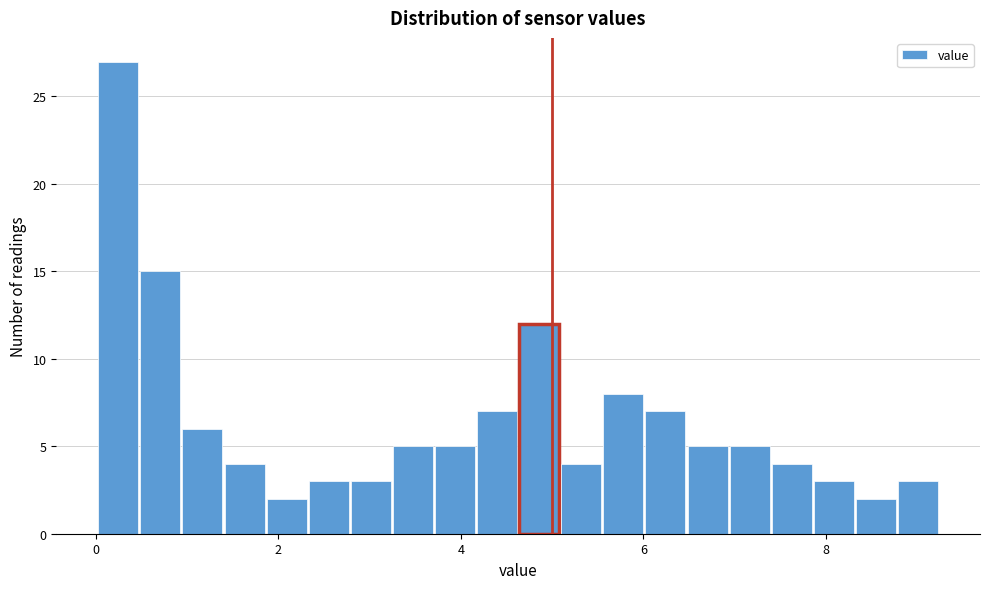

Around what value on the x-axis is the tallest bar? Give the approximate position of its centre, as read against the axis.

0.2